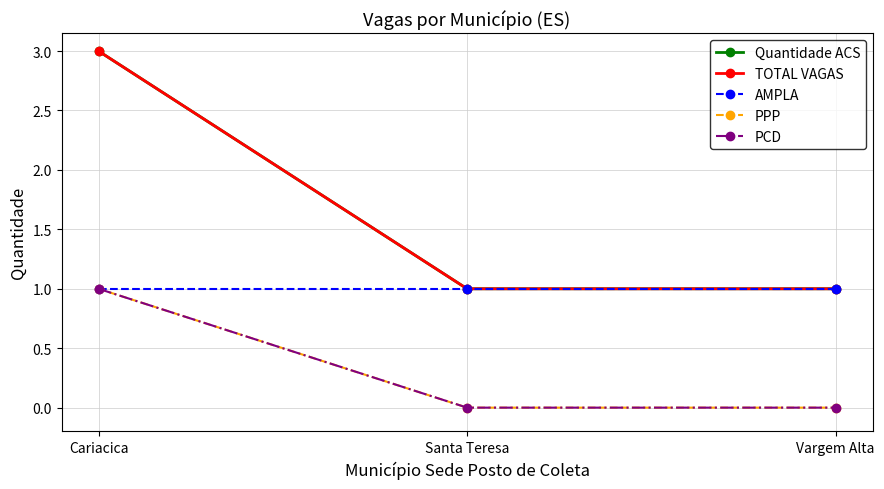

Does the chart have visible grid lines?

Yes